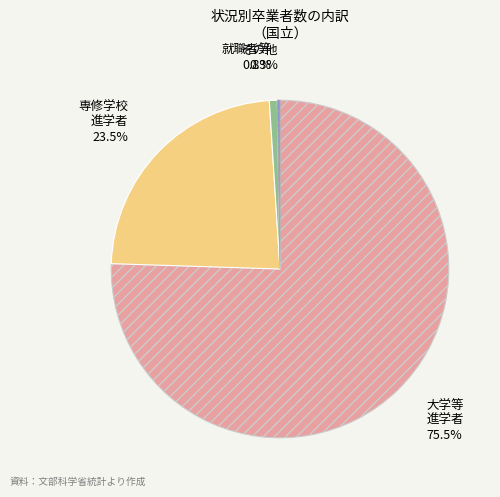

Is there a majority slice in this chart?

Yes